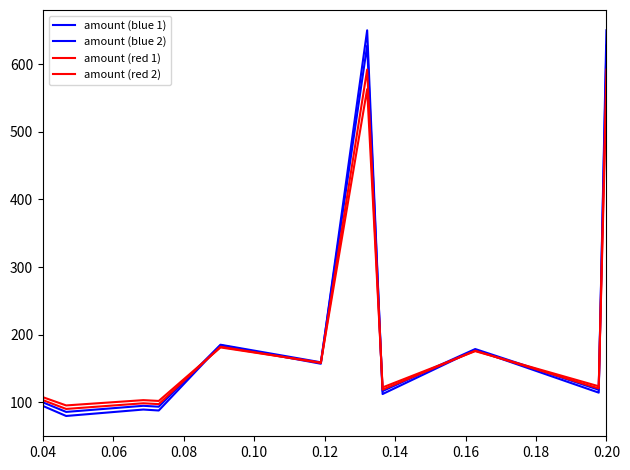

What is the value of the amount (blue 2) point at the 3rd from the left?

95.0